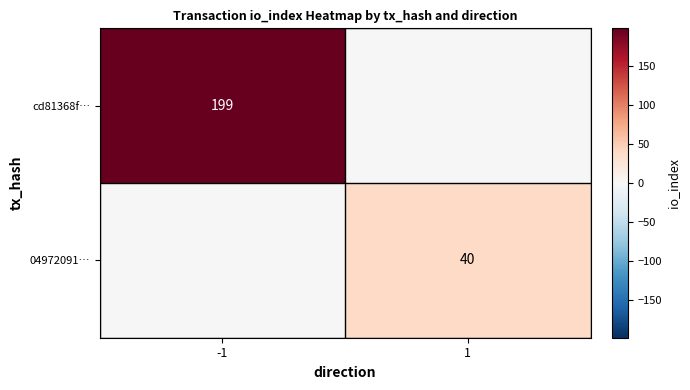

True or false: cd81368f… has a value of 101 at -1.

False